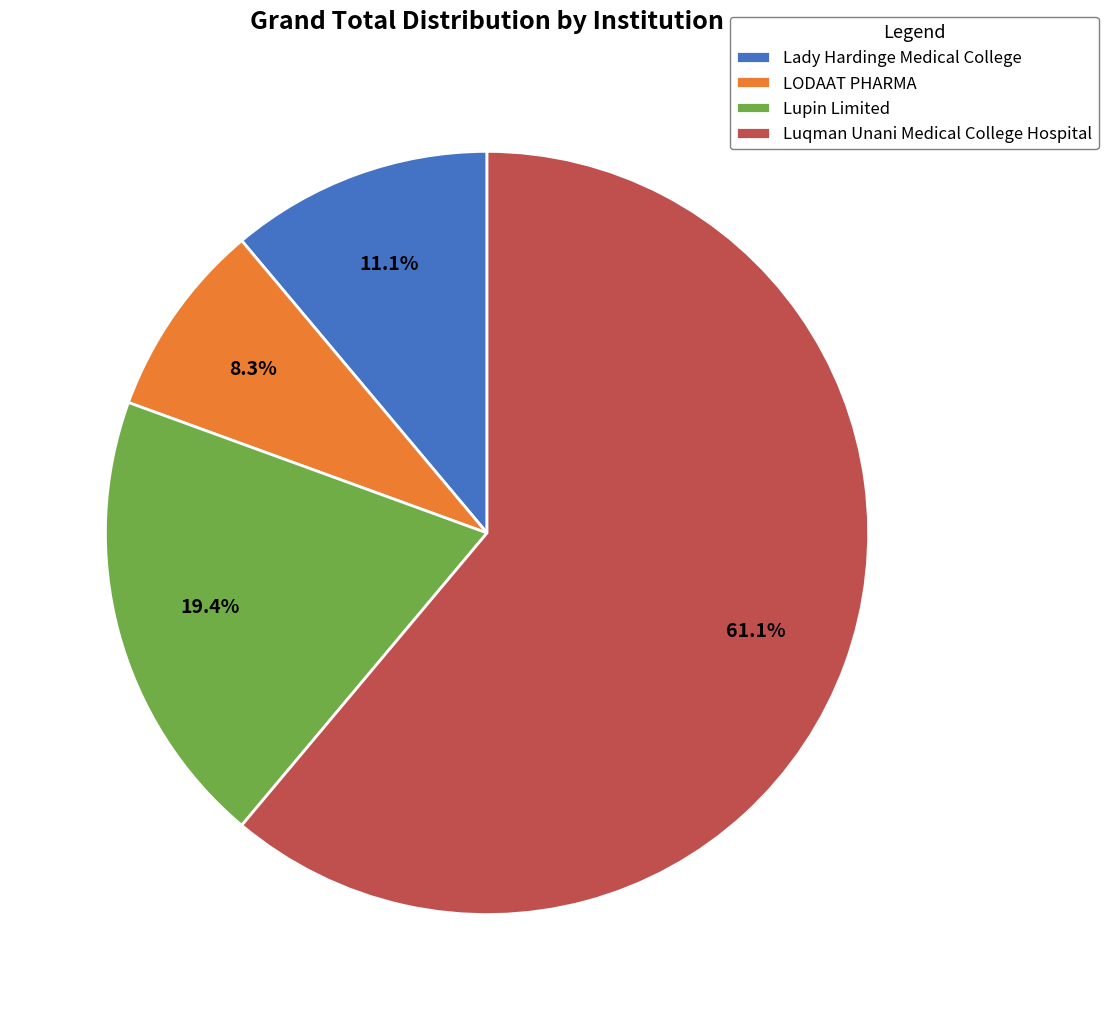

What percentage is the Luqman Unani Medical College Hospital slice, to the nearest percent?

61%